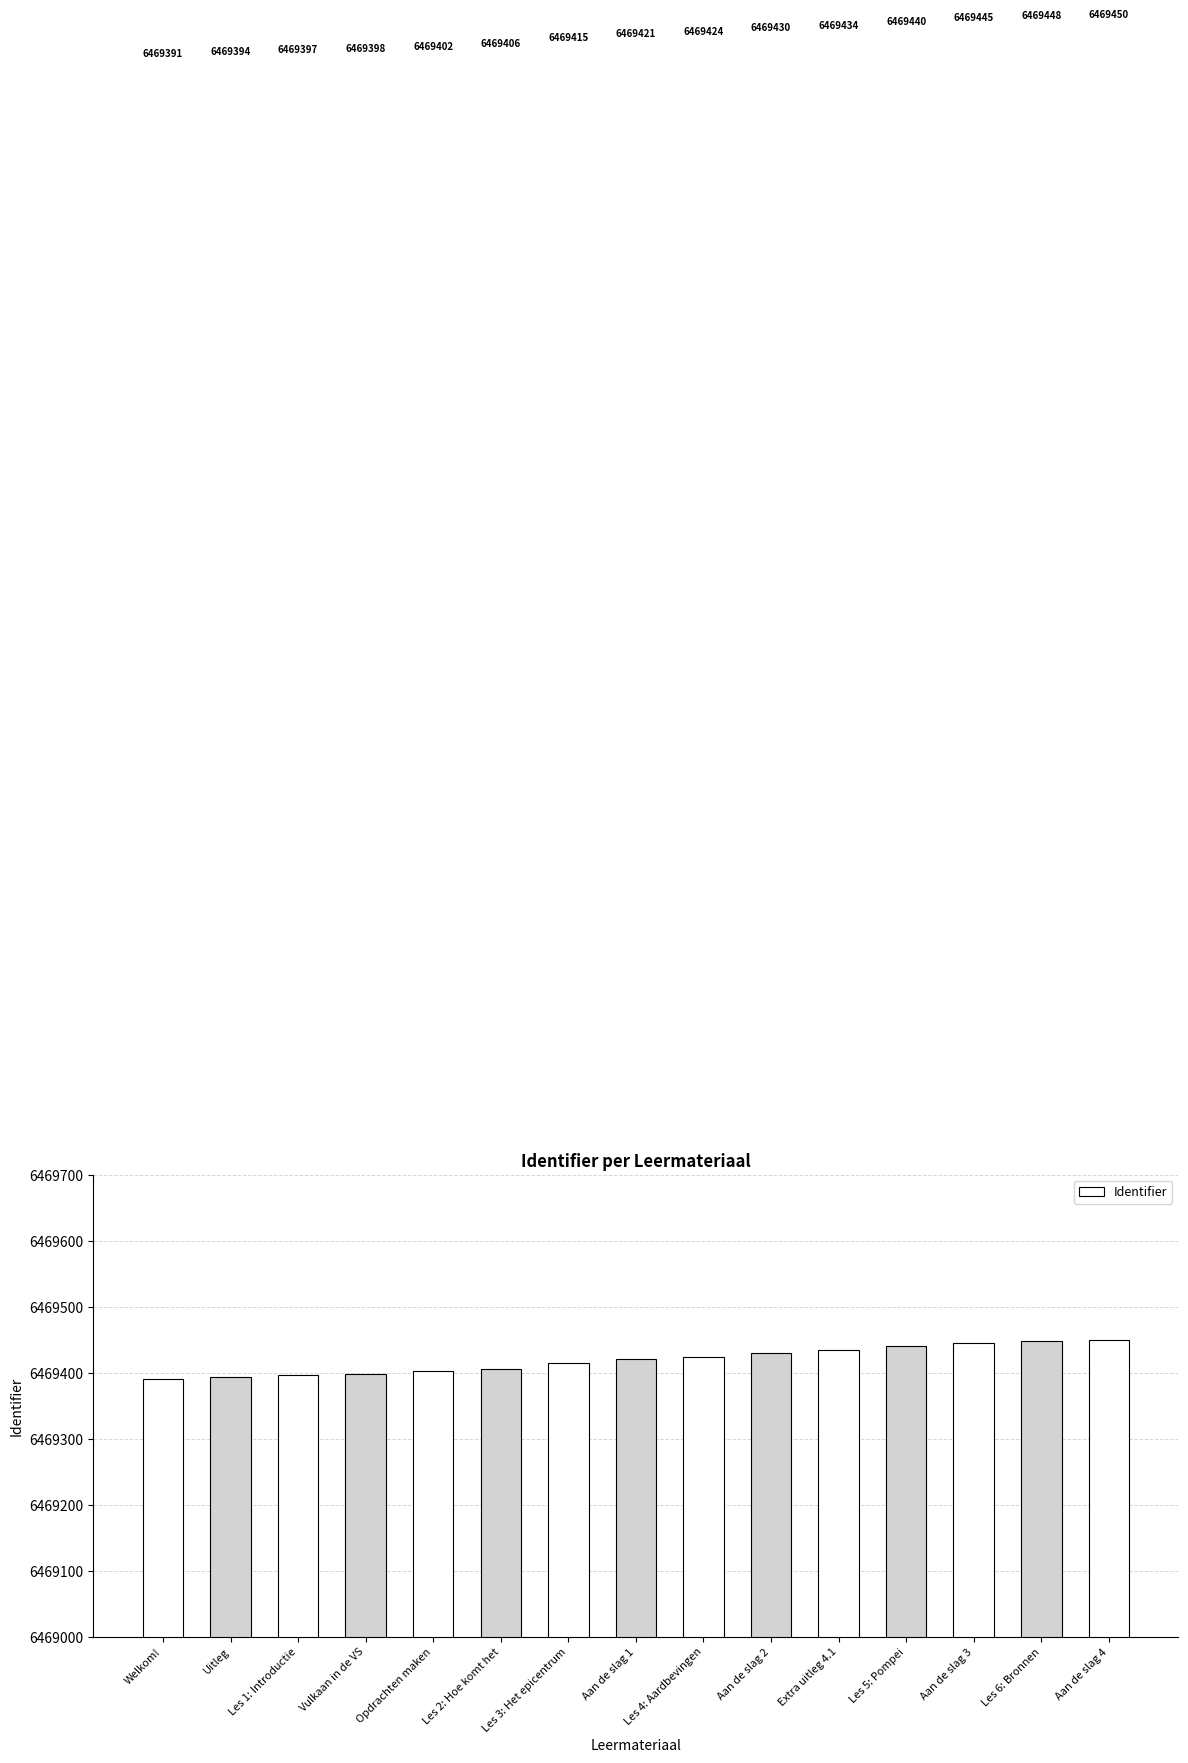

How many bars are there in total?

15